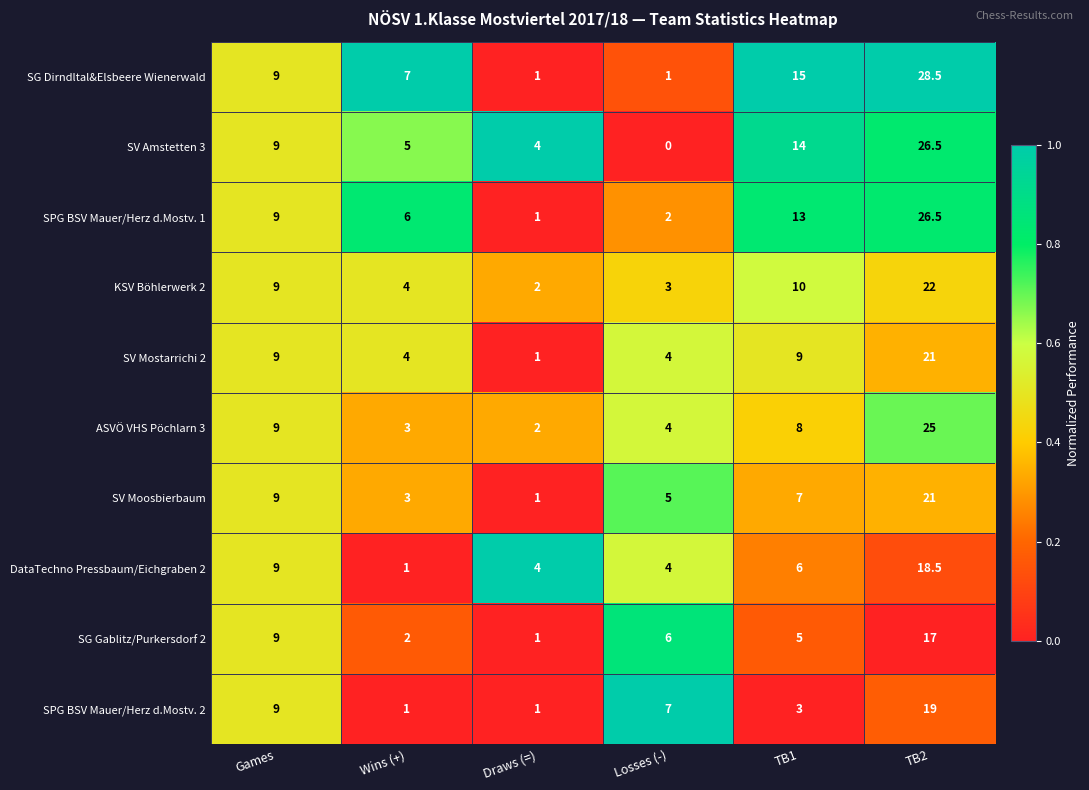

What value does the SV Moosbierbaum series have at Wins (+)?

3.0